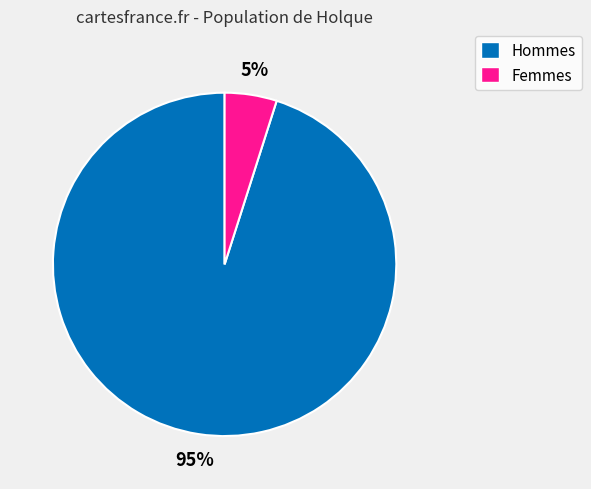

To the nearest percent, what is the average slice percentage?

50%